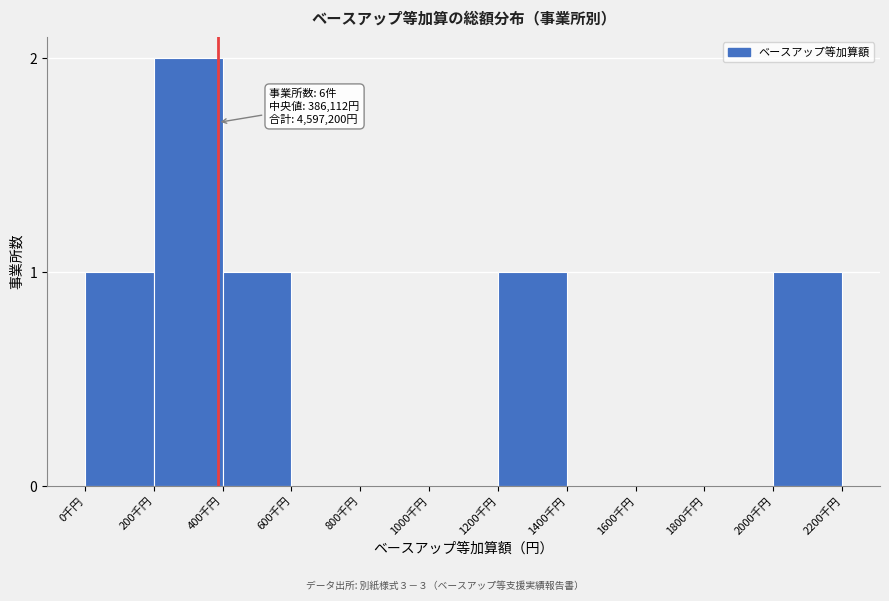

Reading left to right, what are all the values shown in this chart?

0千円=1	200千円=2	400千円=1	600千円=0	800千円=0	1000千円=0	1200千円=1	1400千円=0	1600千円=0	1800千円=0	2000千円=1